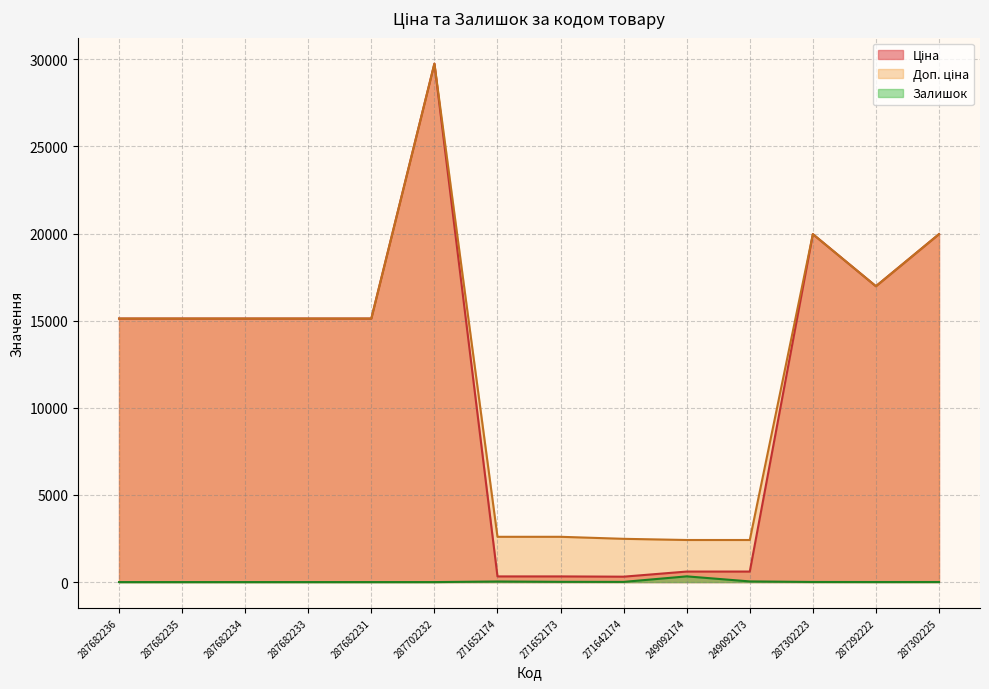

At how many categories does at least one series exceed 2683?

9